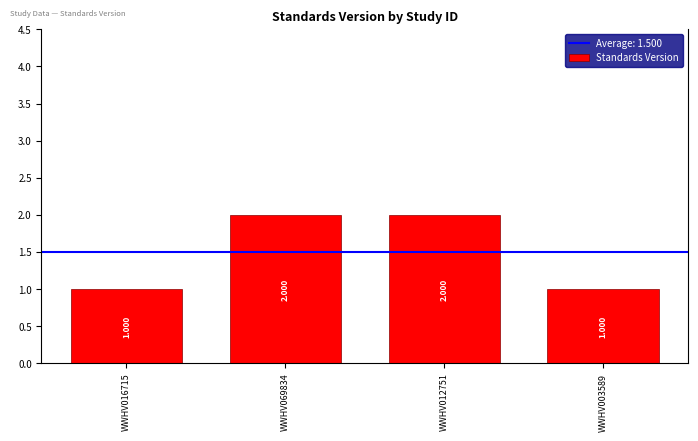

What is the label of the 2nd bar from the left?

WWHV069834